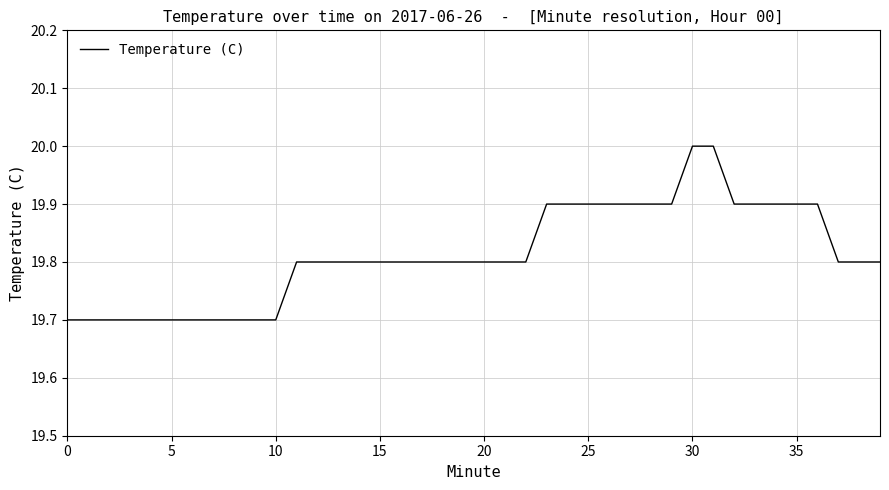

Reading right to left, transcribe all the data shown in this chart.

19.8	19.8	19.8	19.9	19.9	19.9	19.9	19.9	20.0	20.0	19.9	19.9	19.9	19.9	19.9	19.9	19.9	19.8	19.8	19.8	19.8	19.8	19.8	19.8	19.8	19.8	19.8	19.8	19.8	19.7	19.7	19.7	19.7	19.7	19.7	19.7	19.7	19.7	19.7	19.7